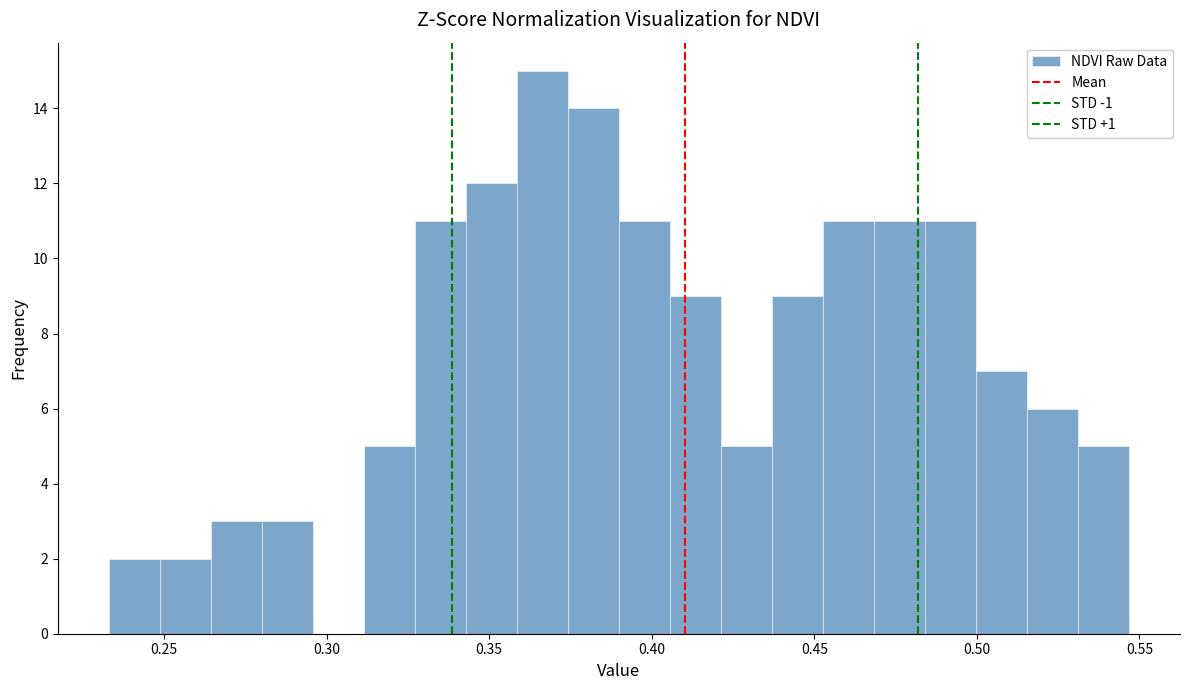

Read against the x-axis, roughly where is the centre of the tallest bar?

0.365